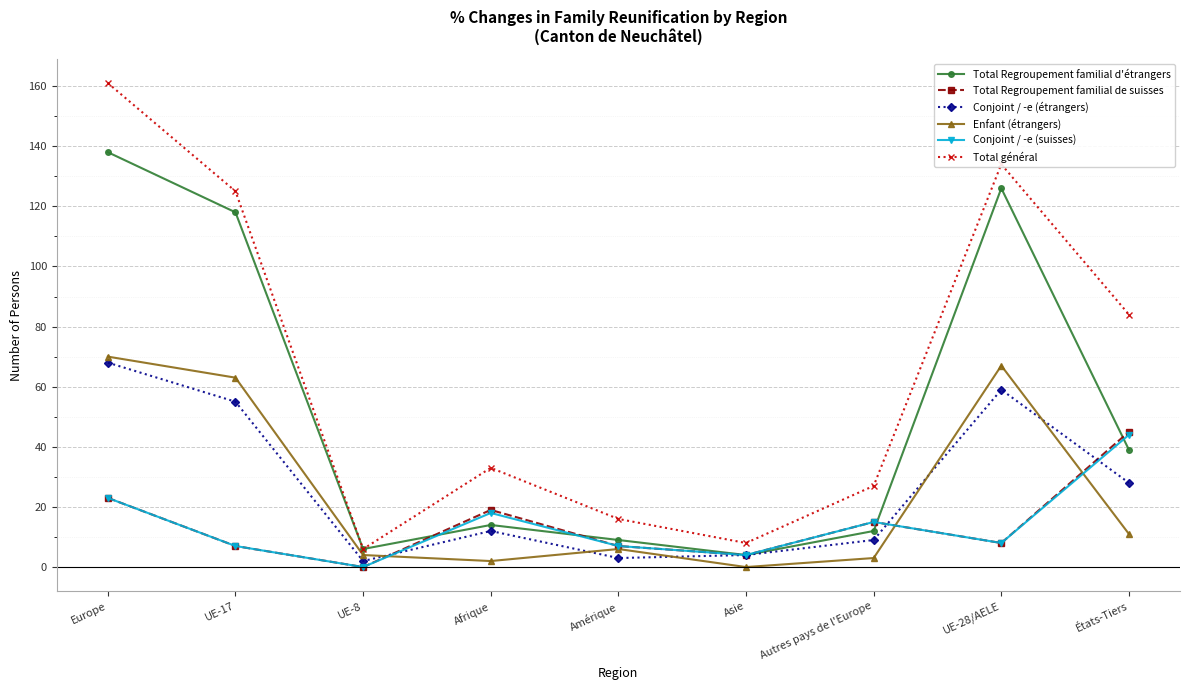

What are all the series names shown in the legend?

Total Regroupement familial d'étrangers, Total Regroupement familial de suisses, Conjoint / -e (étrangers), Enfant (étrangers), Conjoint / -e (suisses), Total général